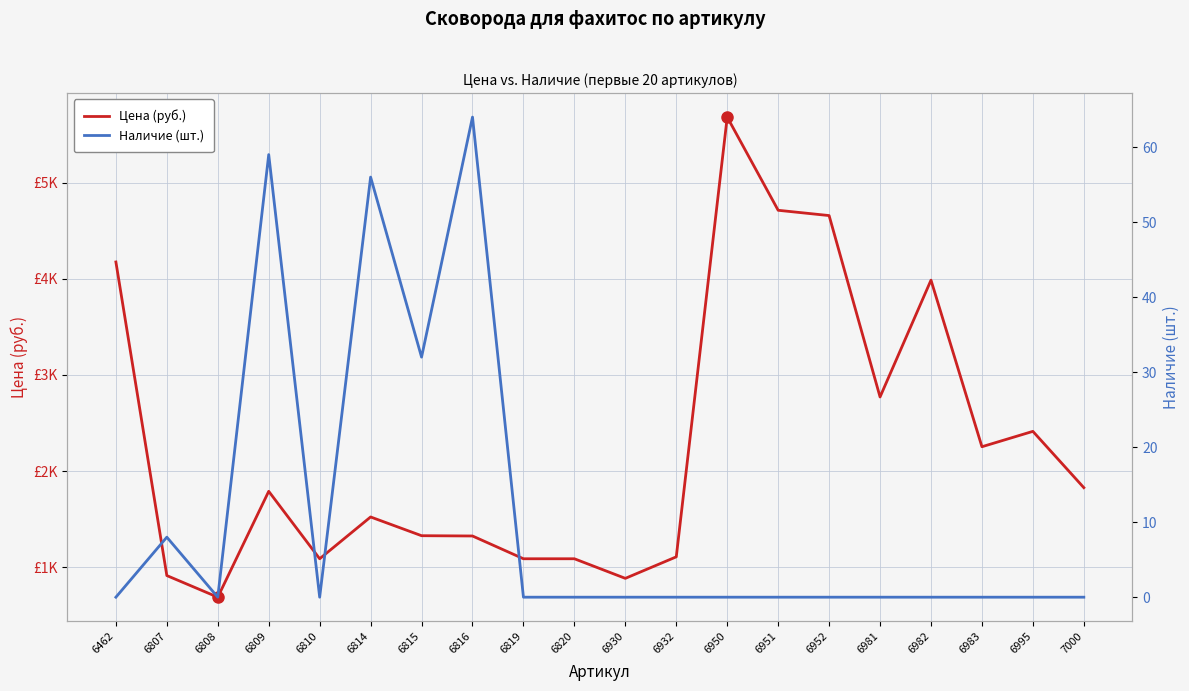

How many data points in Цена (руб.) are above 1789?

9